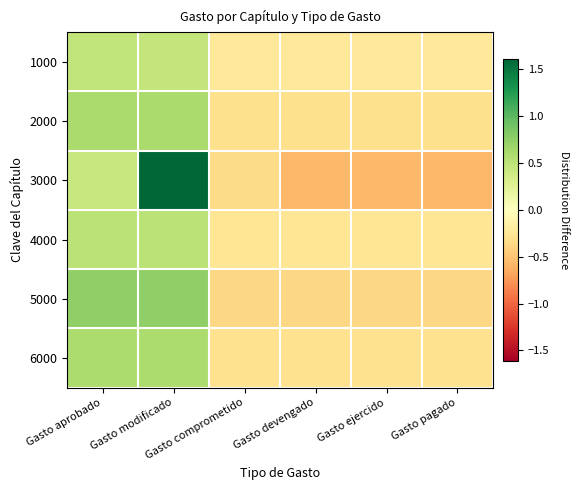

How many data points does each series have?

6